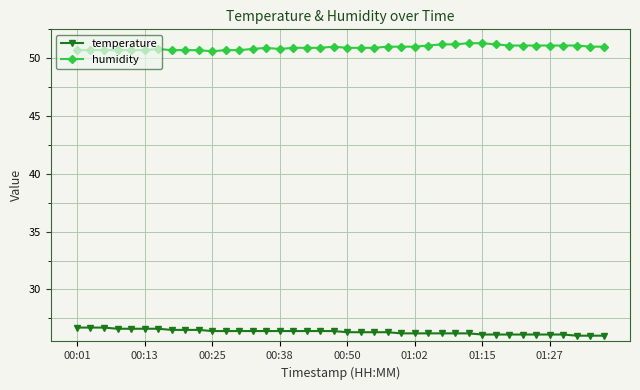

At how many categories does at least one series exceed 34?

40